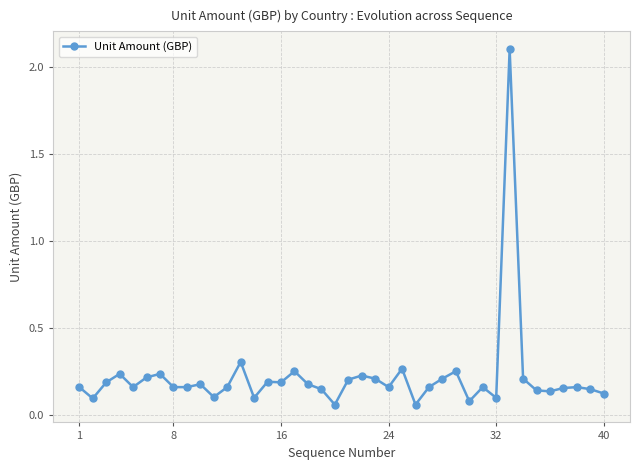

What is the maximum value shown in the chart?

2.1